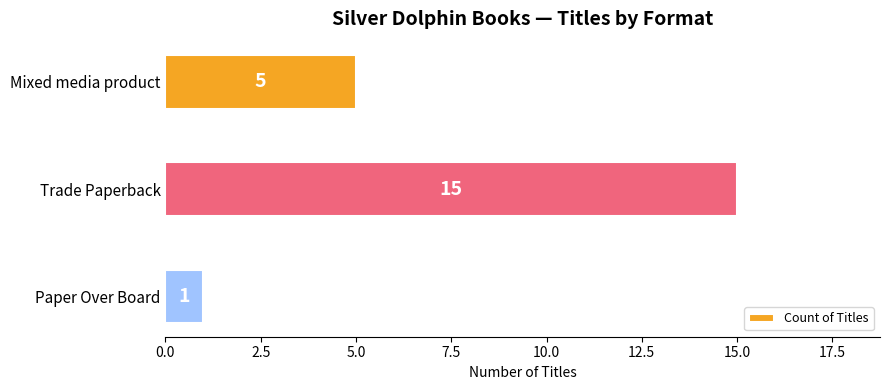

What is the maximum value shown in the chart?

15